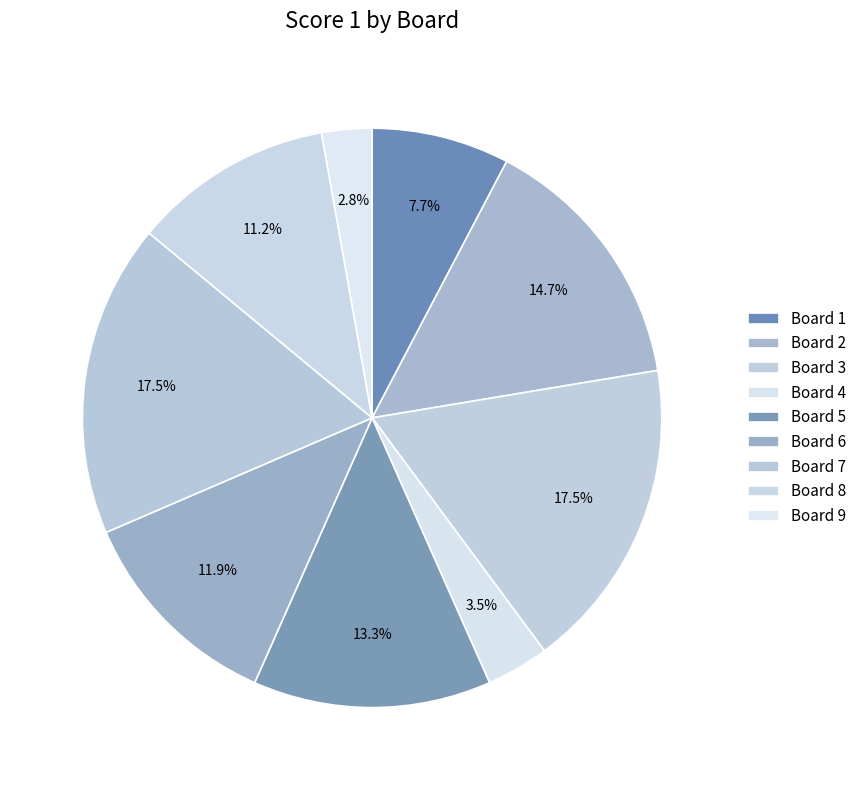

Is there a majority slice in this chart?

No